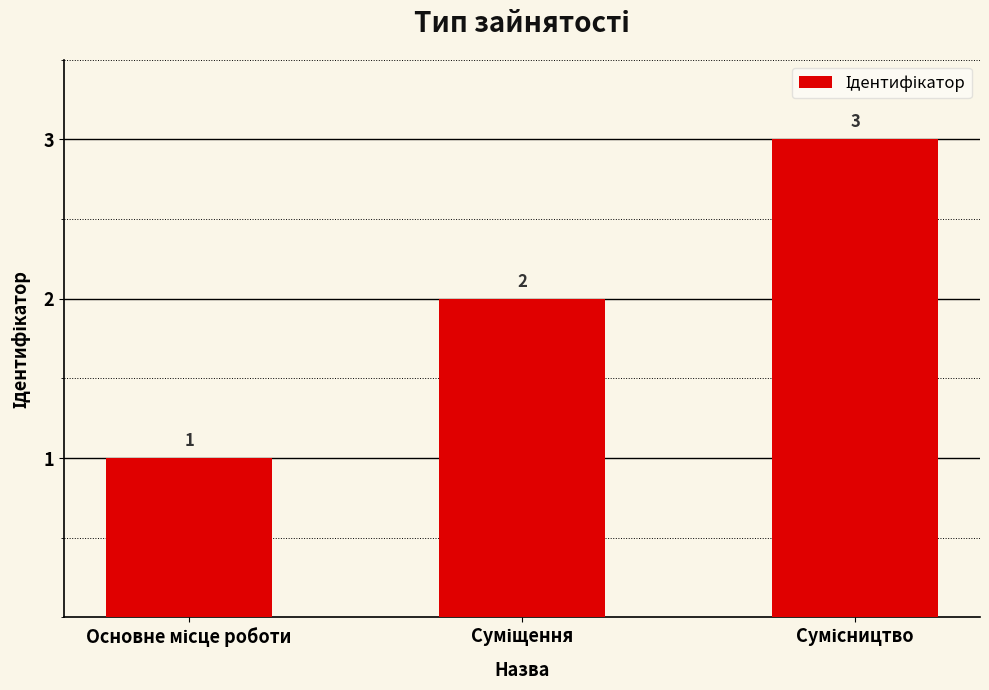

What is the value of the 3rd bar from the left?

3